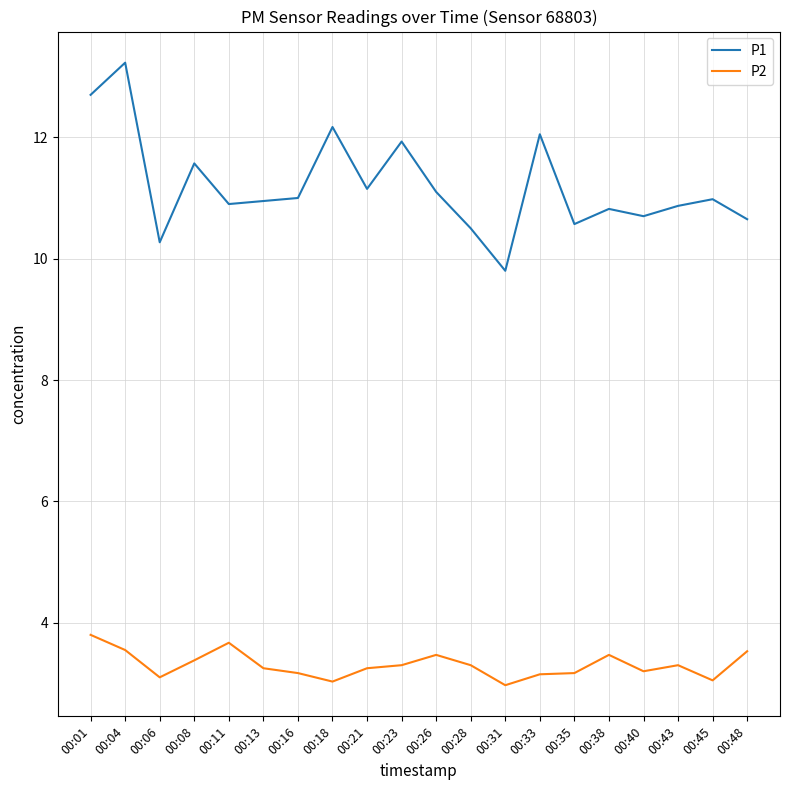

True or false: P2 and P1 intersect in this chart.

False